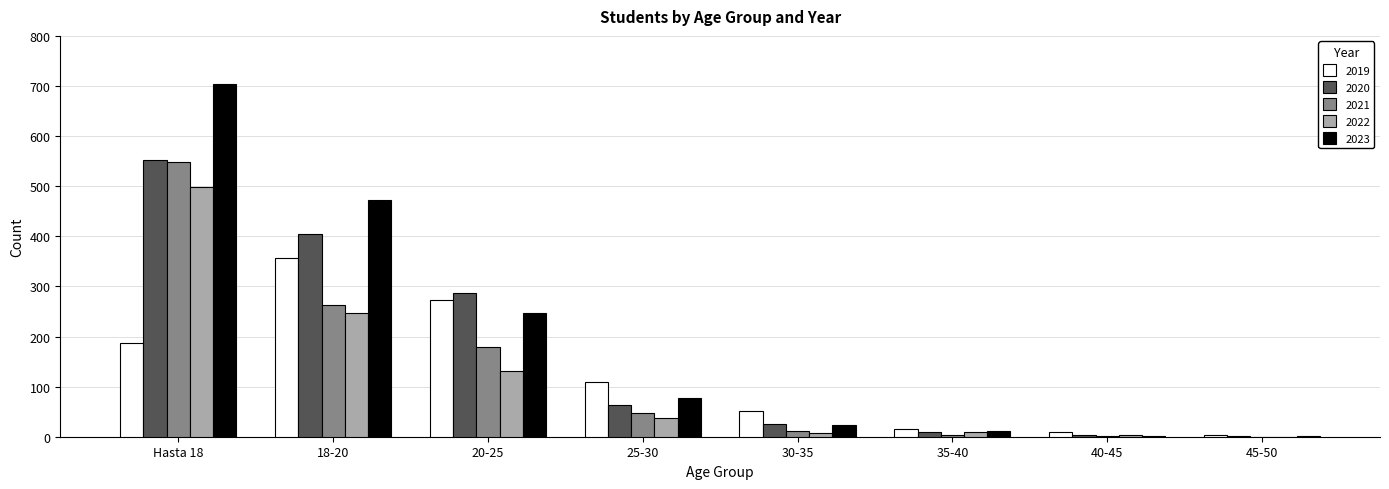

Where is 2022 nearest to the value 249?

18-20